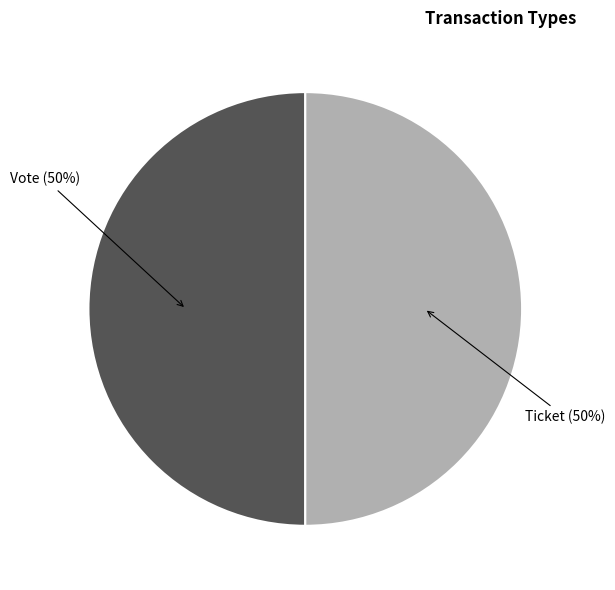

To the nearest percent, what is the average slice percentage?

50%